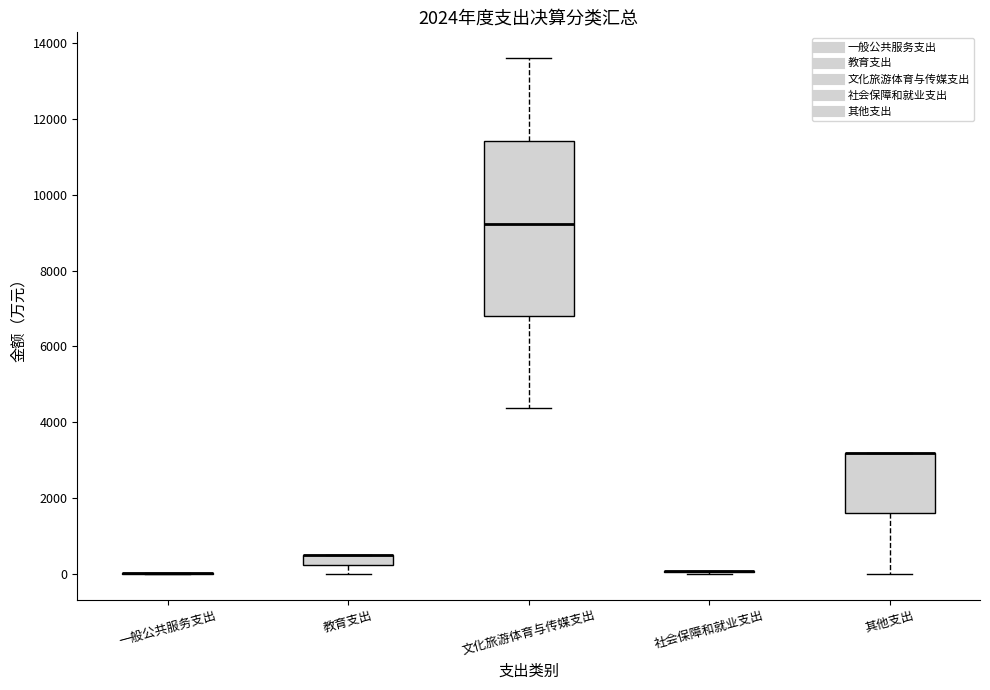

Comparing the boxes themselves (not the whiskers), which one is the tallest?

文化旅游体育与传媒支出